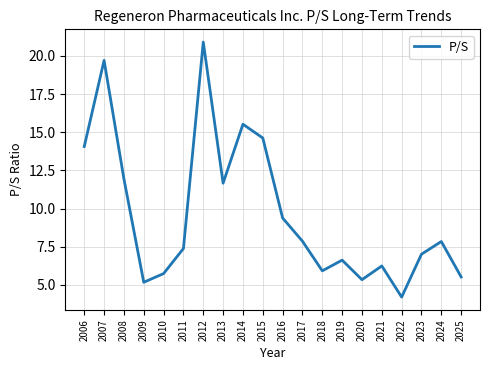

True or false: the data shows 12.2 at 2023.

False